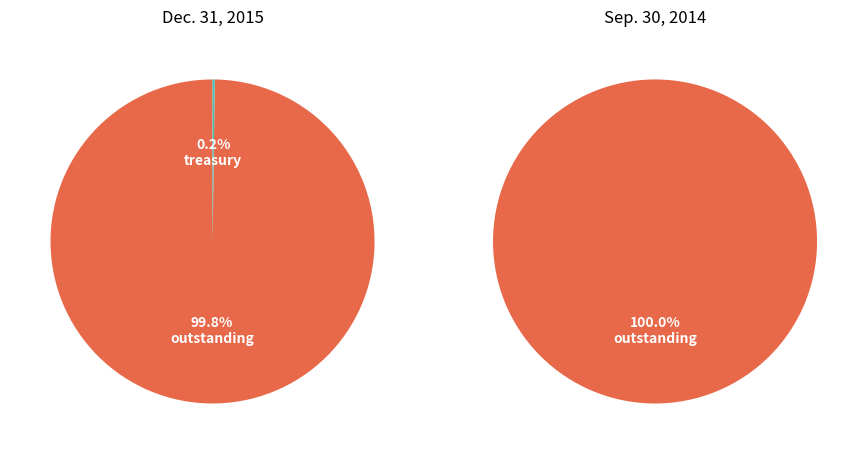

What is the largest slice in the pie chart?

Common stock, shares outstanding